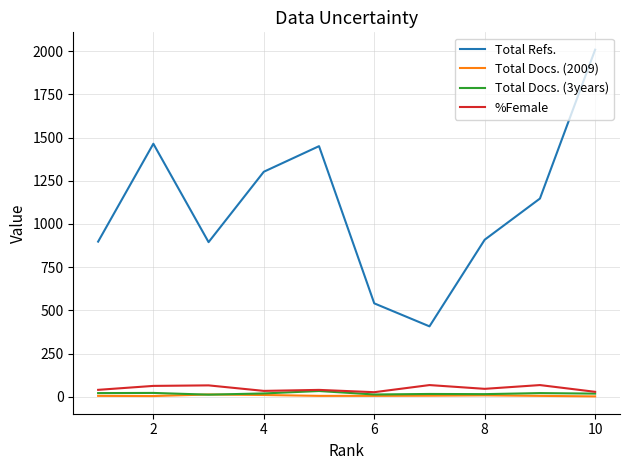

Which series has the largest total across all categories?

Total Refs.